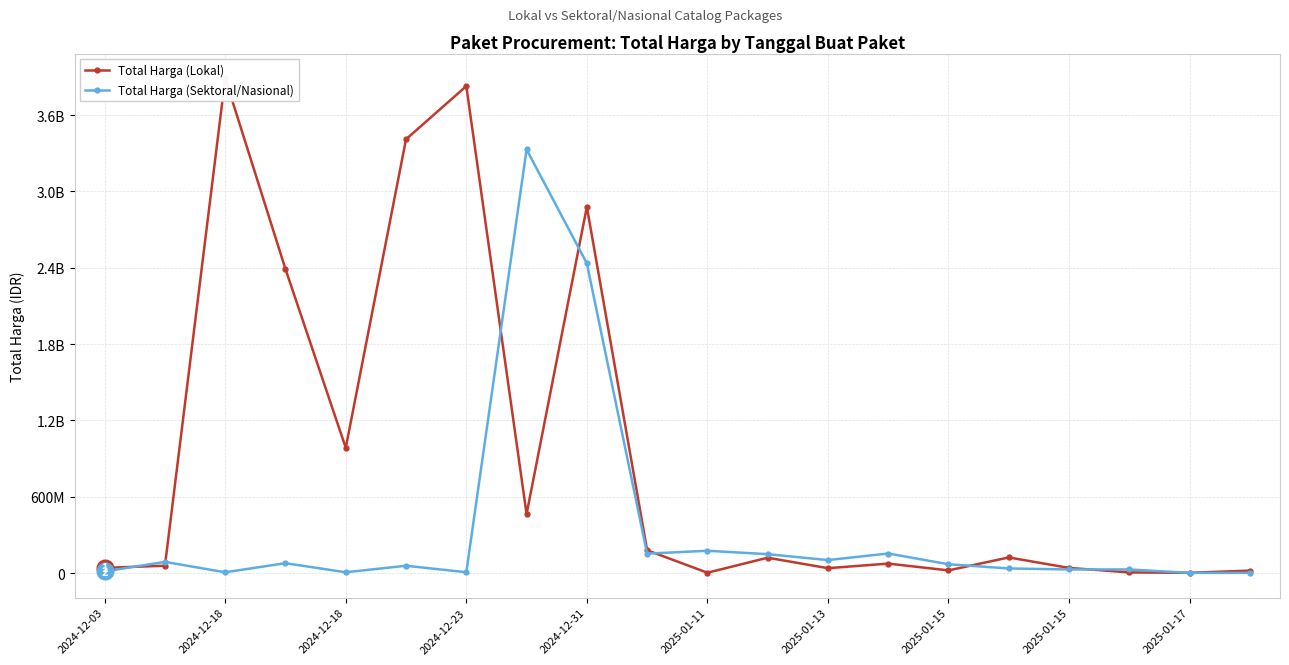

How many data points in Total Harga (Lokal) are above 121282530?

9